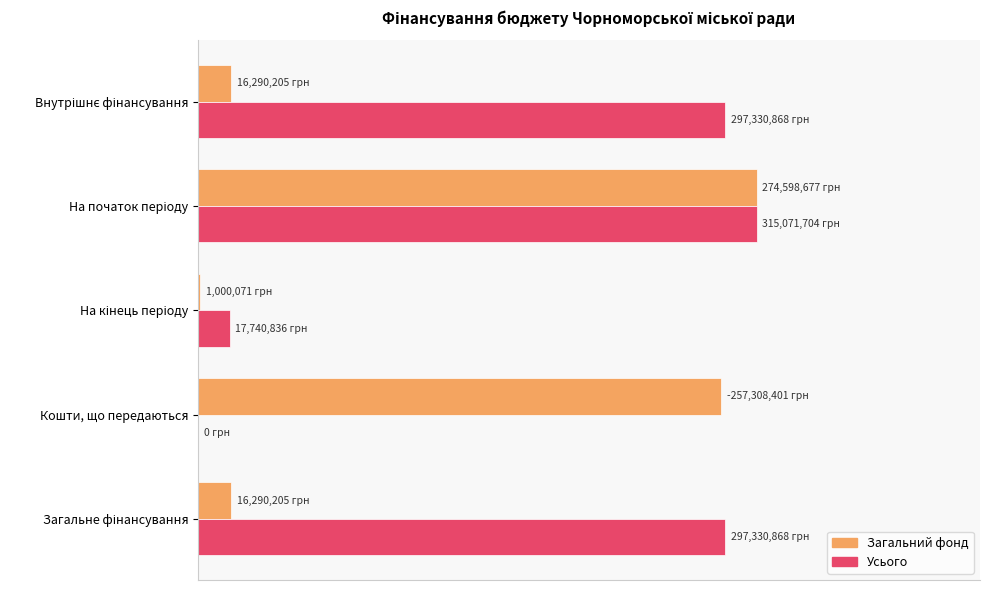

What are all the series names shown in the legend?

Загальний фонд, Усього